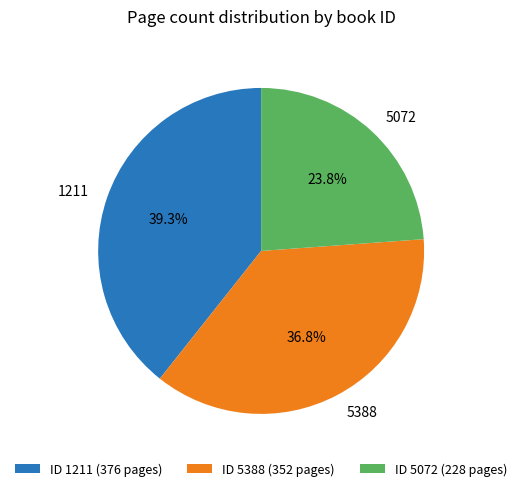

Between ID 1211 (376 pages) and ID 5388 (352 pages), which is larger?

ID 1211 (376 pages)